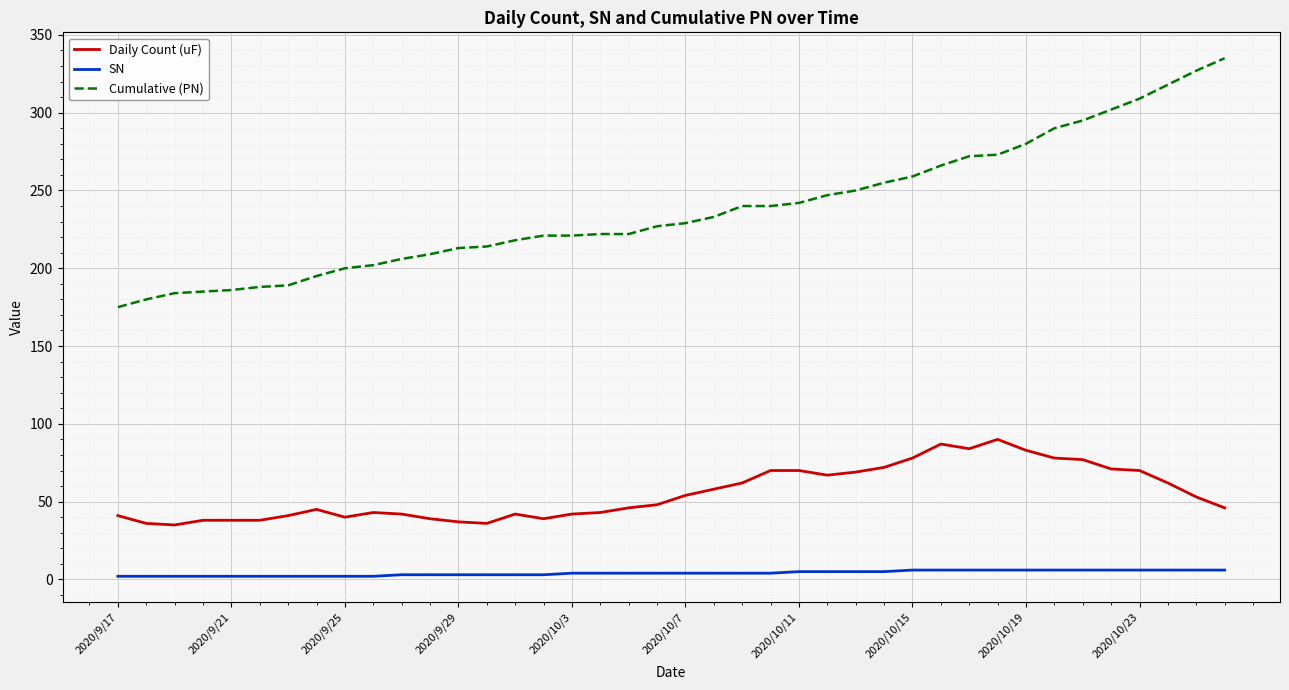

List the series in order of their overall mean, highest first.

Cumulative (PN), Daily Count (uF), SN